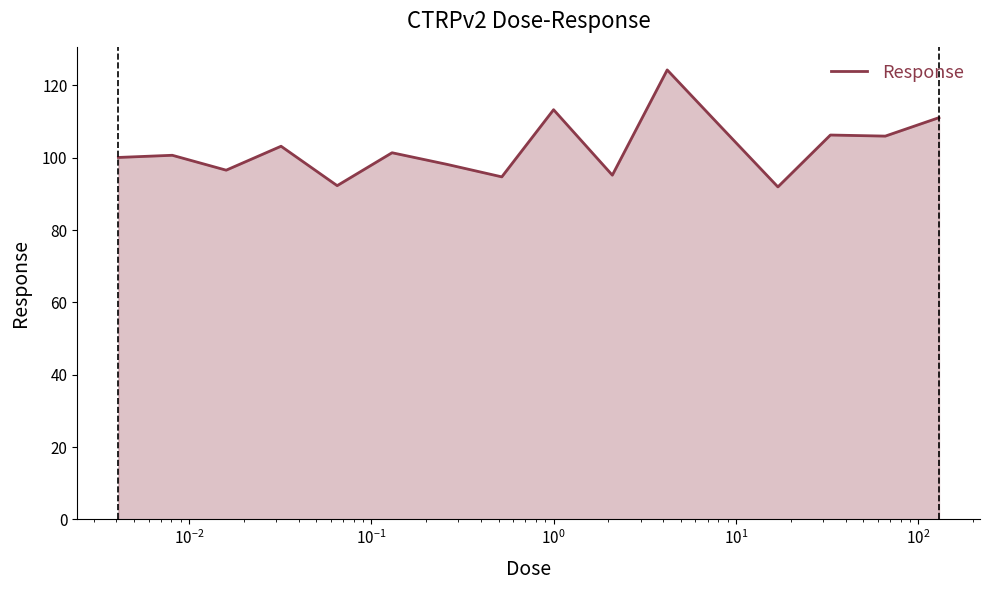

What is the minimum value shown in the chart?

92.0